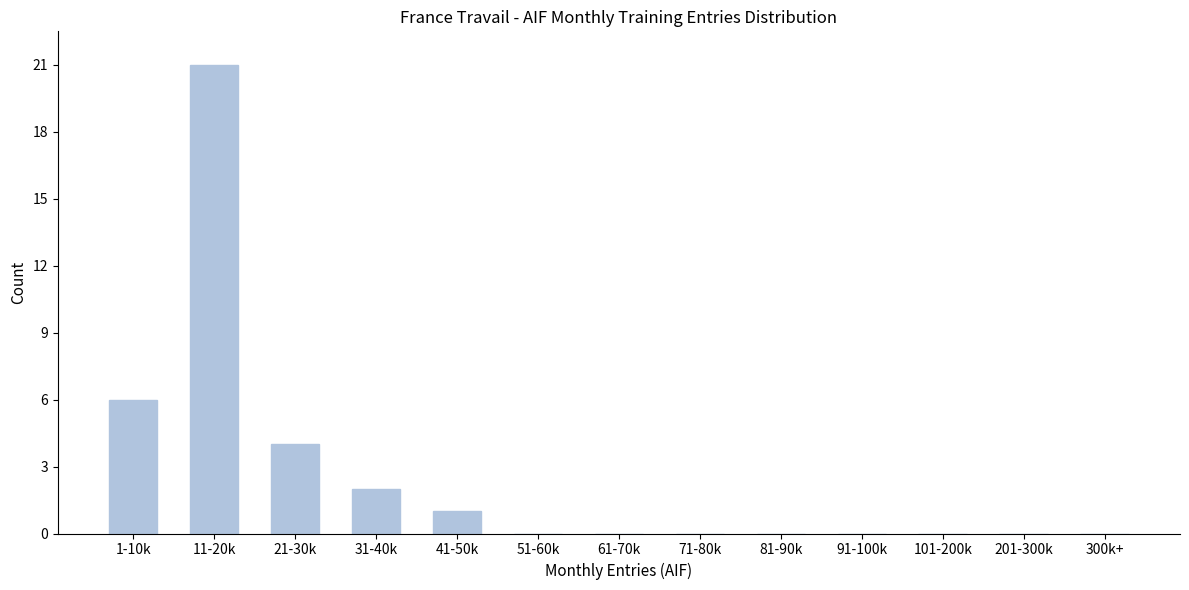

Reading left to right, extract all data points from this chart.

1-10k=6	11-20k=21	21-30k=4	31-40k=2	41-50k=1	51-60k=0	61-70k=0	71-80k=0	81-90k=0	91-100k=0	101-200k=0	201-300k=0	300k+=0